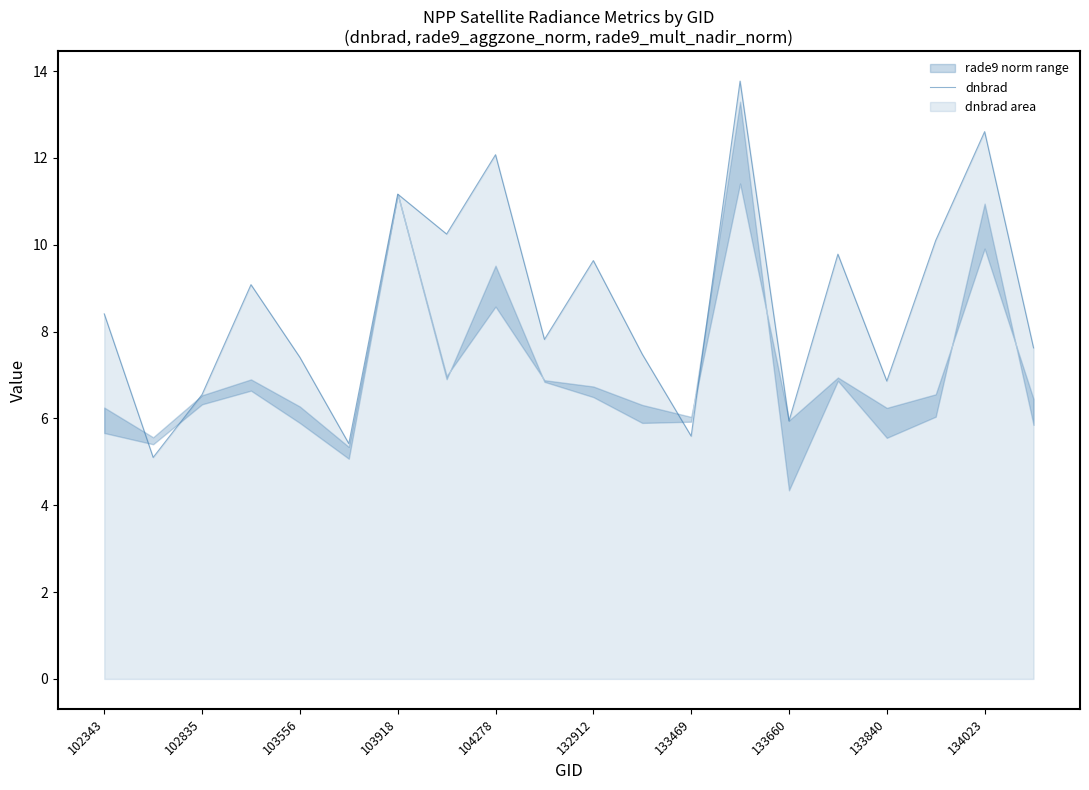

Is it true that dnbrad equals 11.7 at 133840?

False